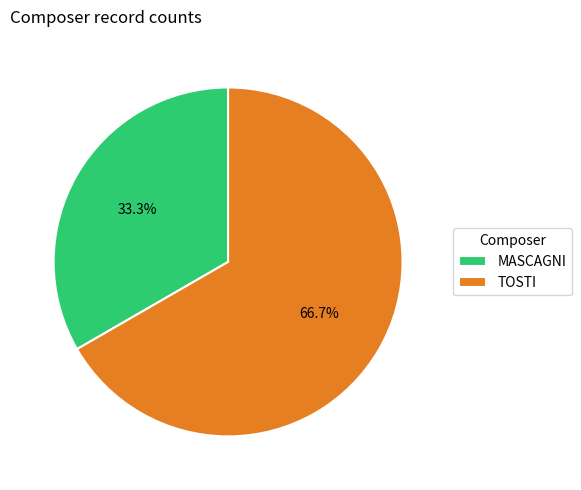

Which slice represents more than half of the pie?

TOSTI